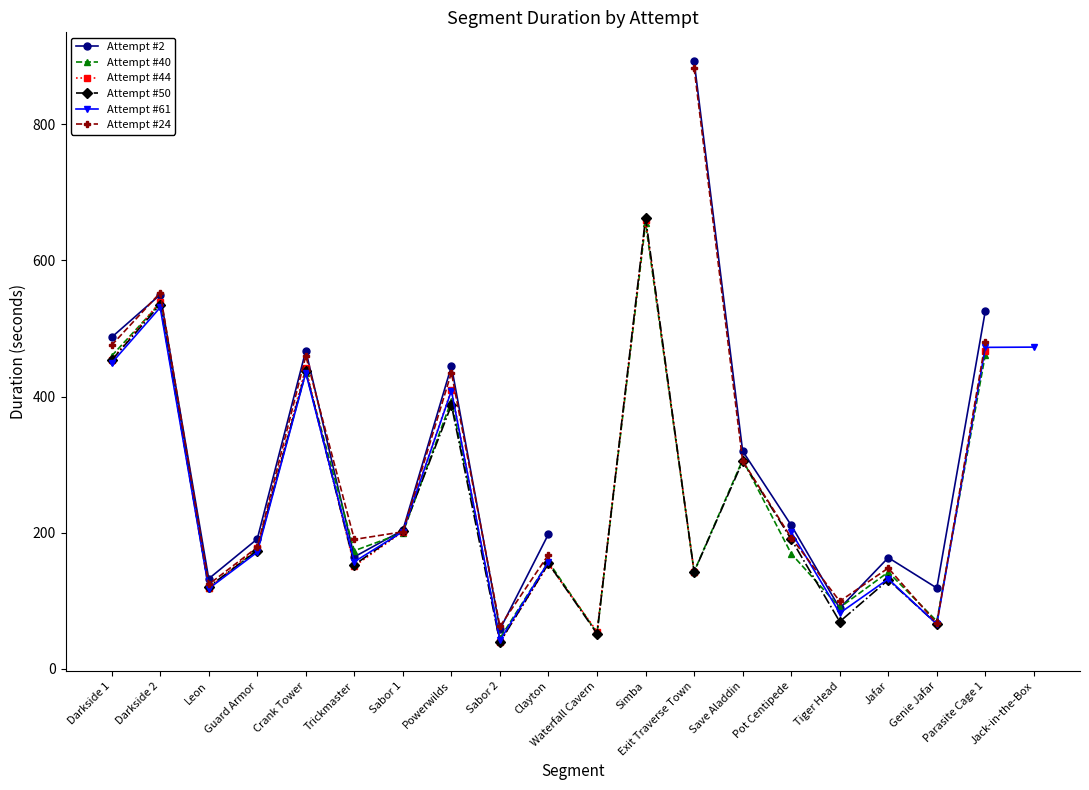

What value does the Attempt #40 series have at Trickmaster?

173.3